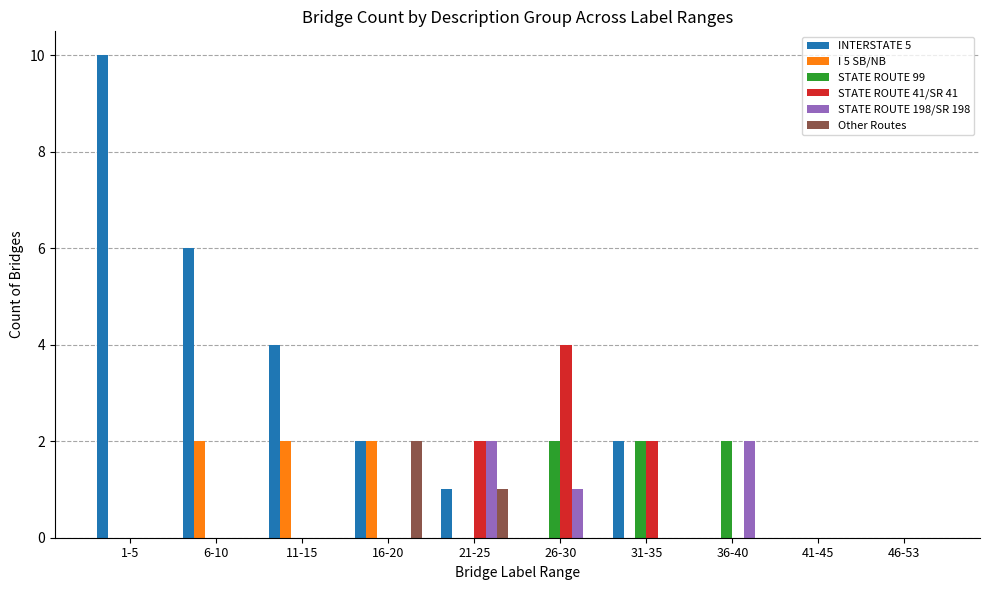

Is it true that I 5 SB/NB equals 1 at 31-35?

False